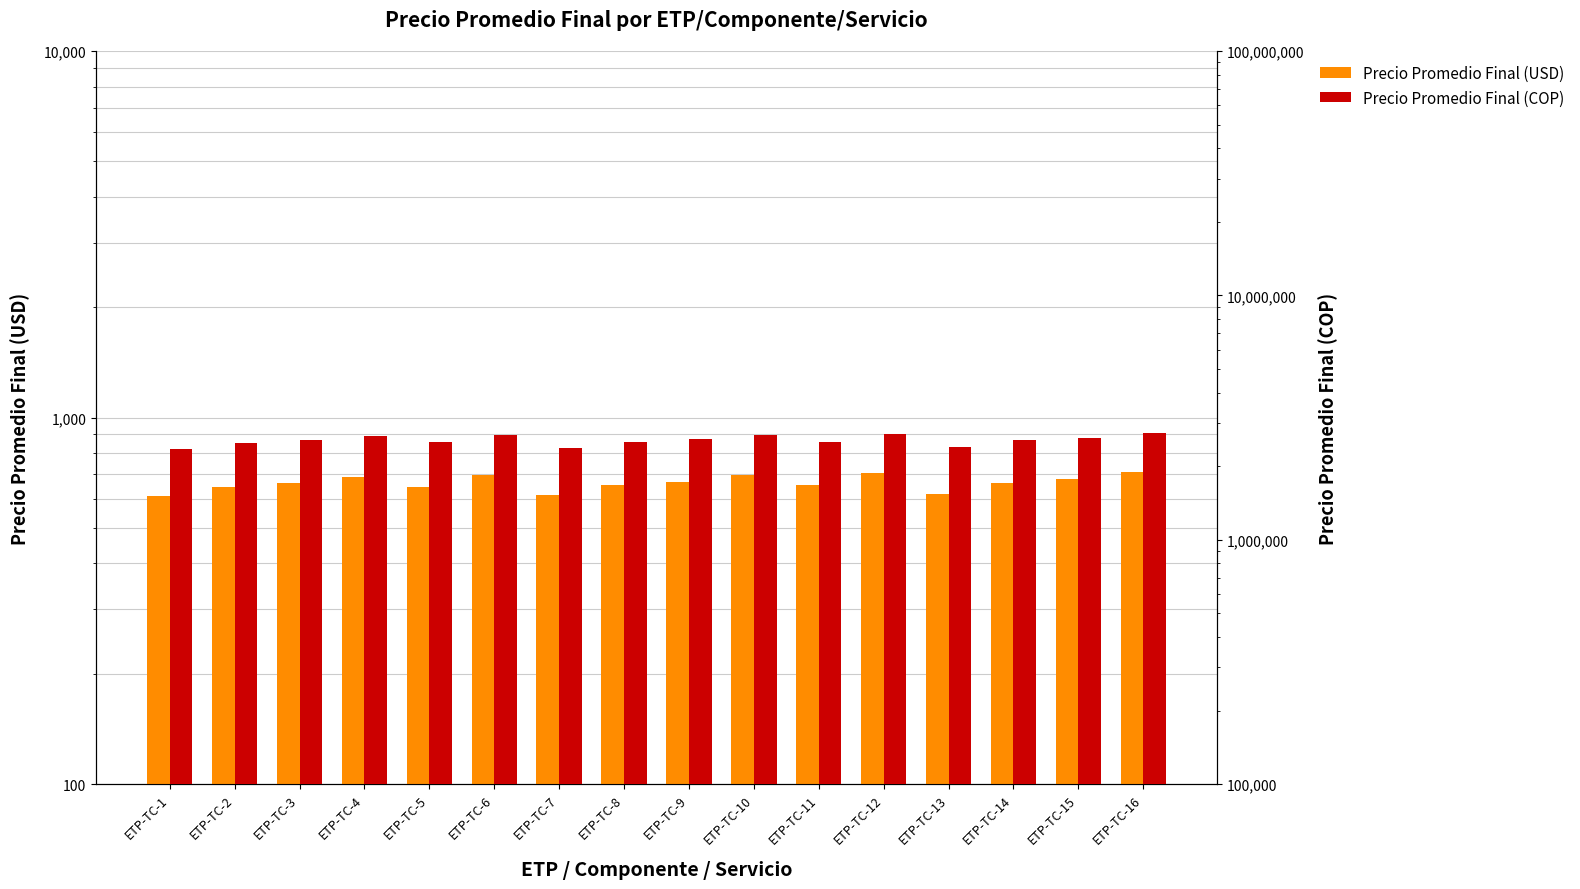

Is it true that Precio Promedio Final (COP) equals 4259899.6 at ETP-TC-16?

False